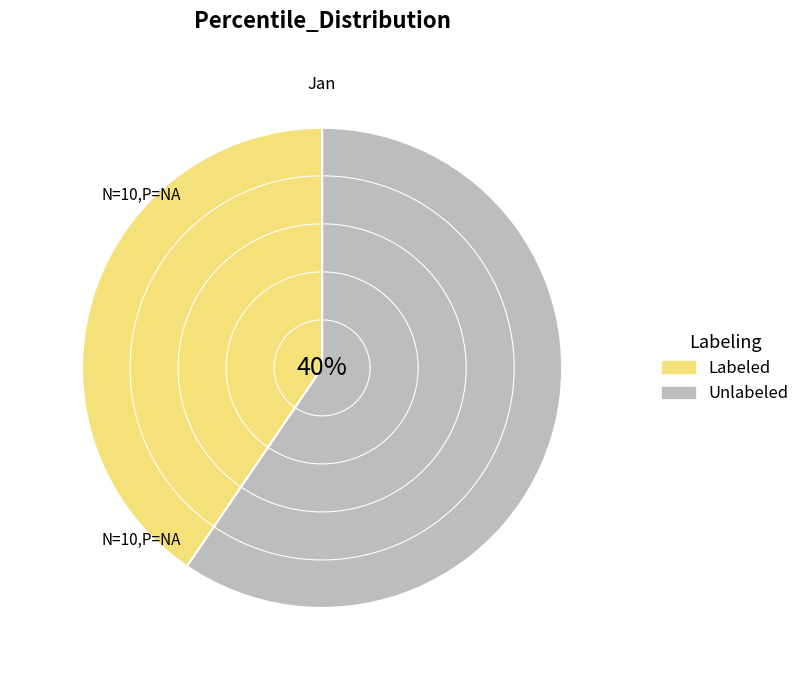

True or false: pct65 accounts for 1% of the total.

False